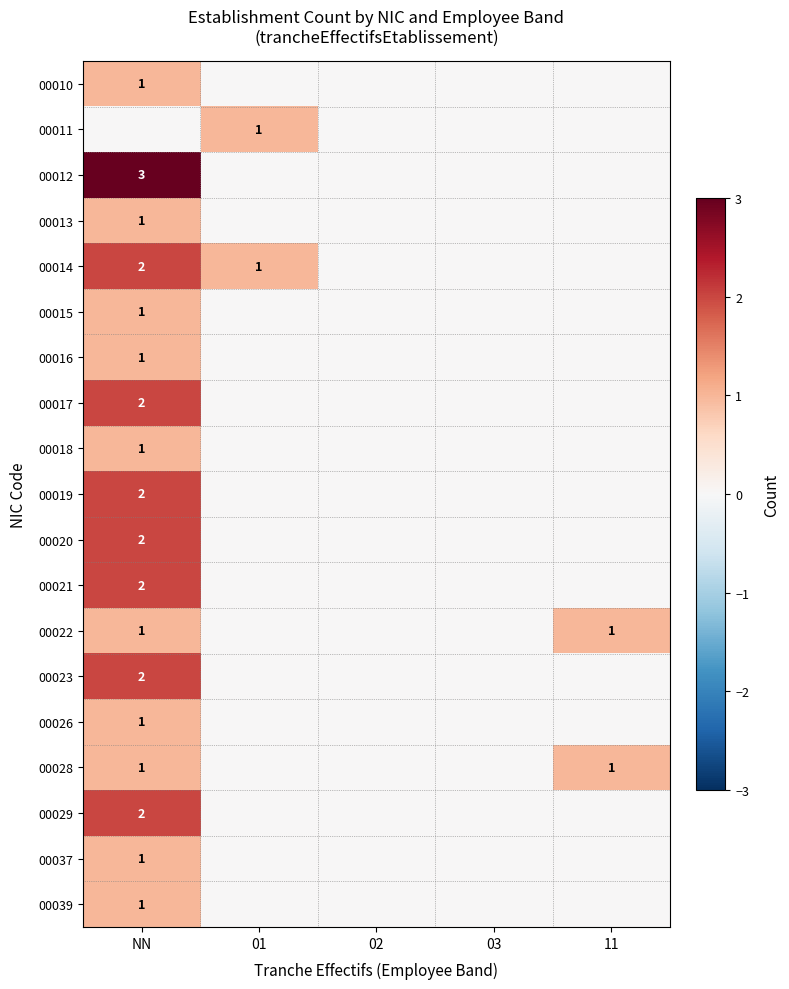

At how many categories does at least one series exceed 0?

3